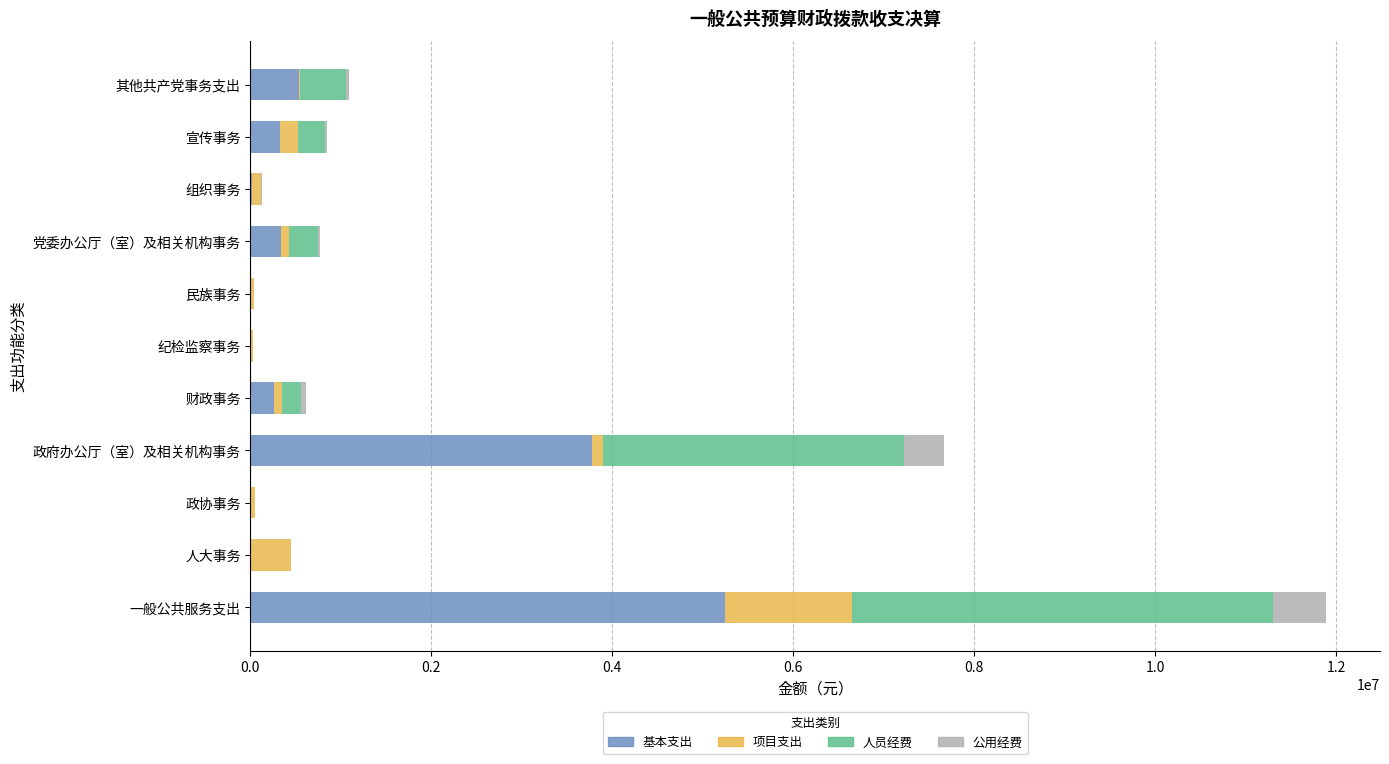

What is the average value of the 基本支出 series?

952907.3